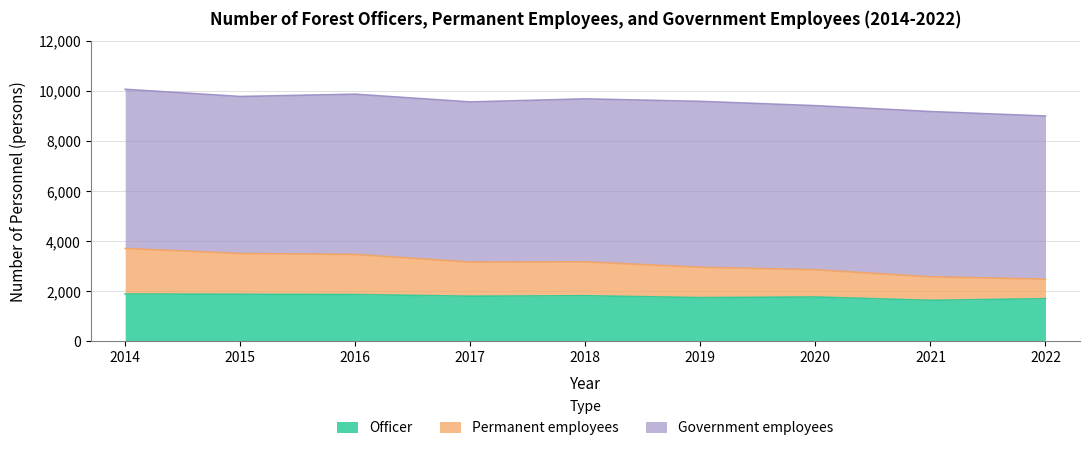

True or false: Officer has more than 1 interior local peaks.

True